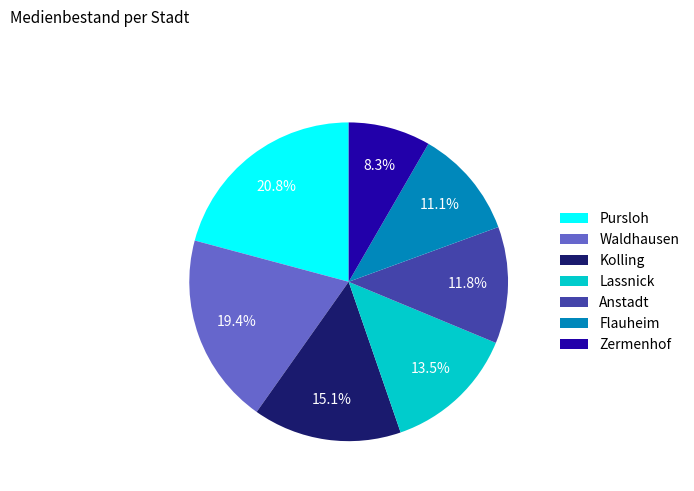

What is the largest slice in the pie chart?

Pursloh